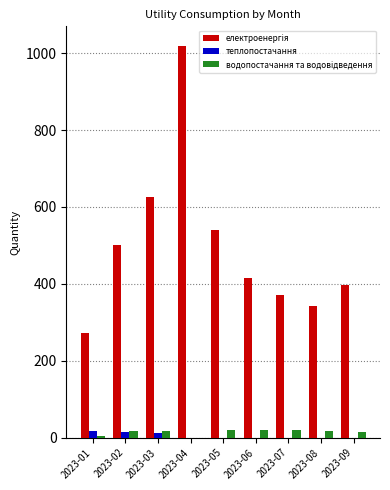

Are the bars horizontal?

No